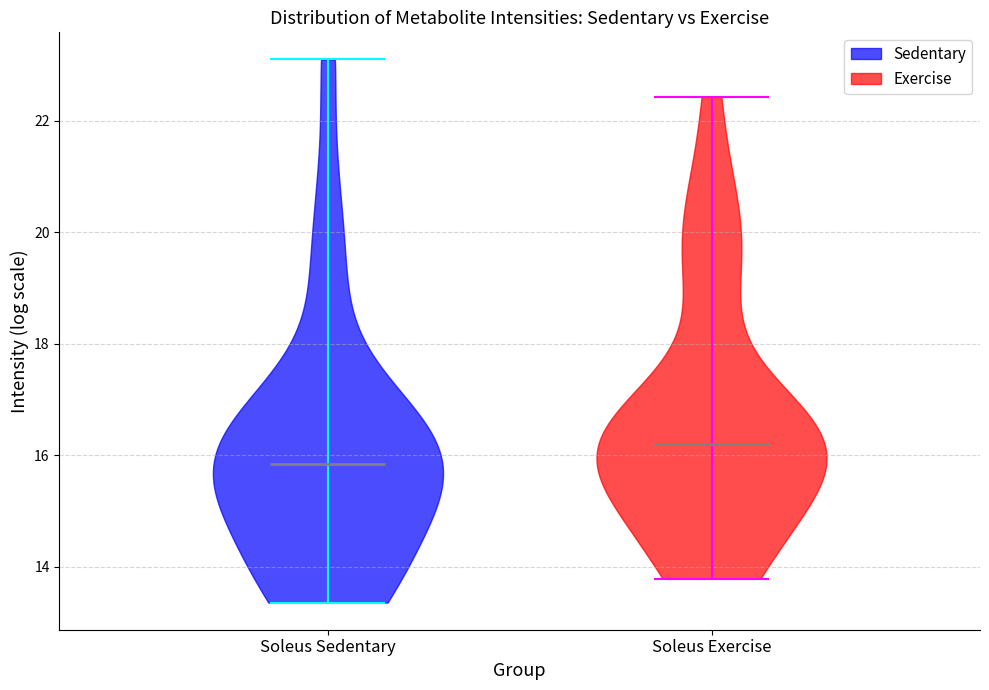

Reading left to right, read every violin against the y-axis: where its median line is, and the lowest and highest points it reaches. The values are not printed on the chart, so give them approximately, as read against the axis.

Soleus Sedentary: median line 15.8, lowest point 13.4, highest point 23.2
Soleus Exercise: median line 16.2, lowest point 13.8, highest point 22.4